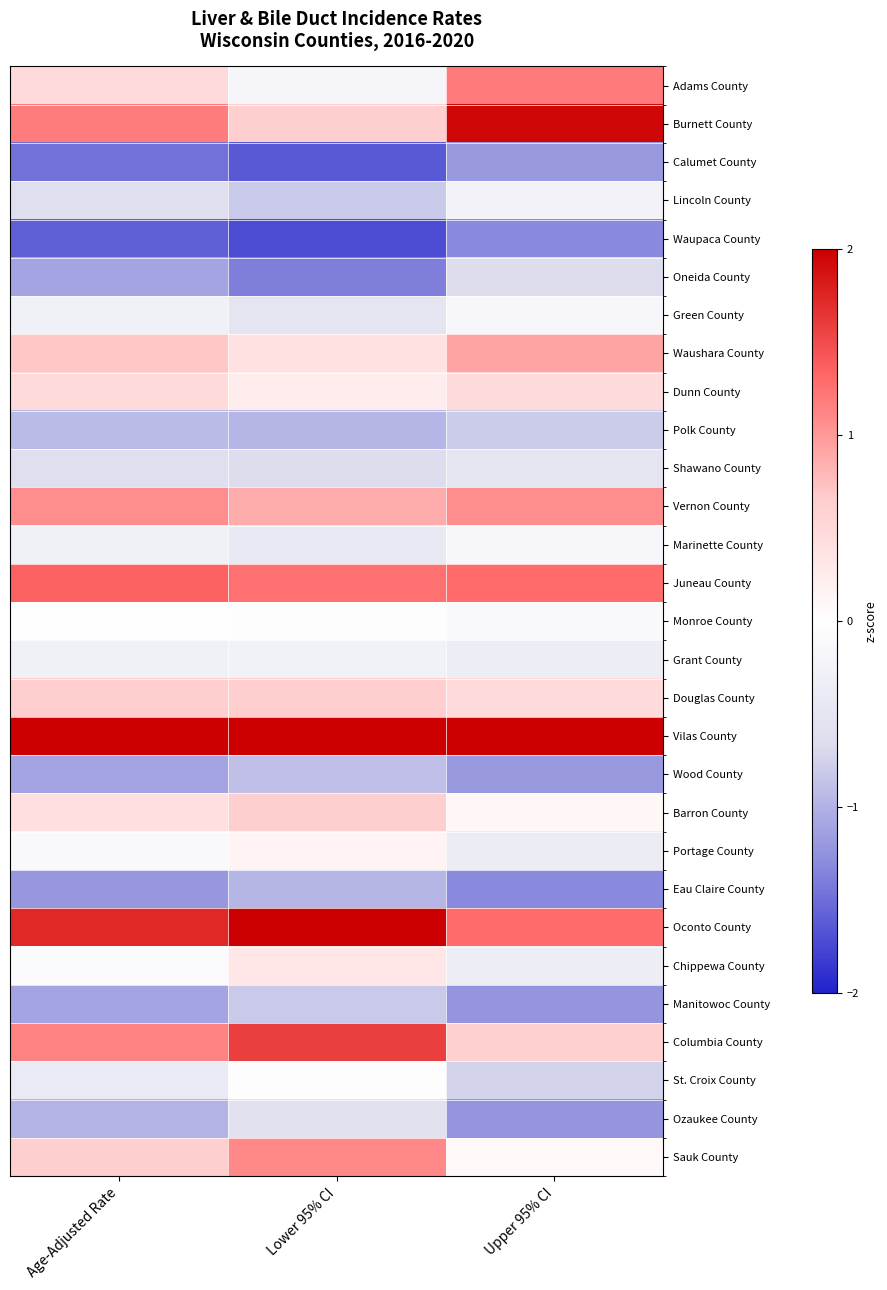

At which category is the sum across all series the highest?

Age-Adjusted Rate